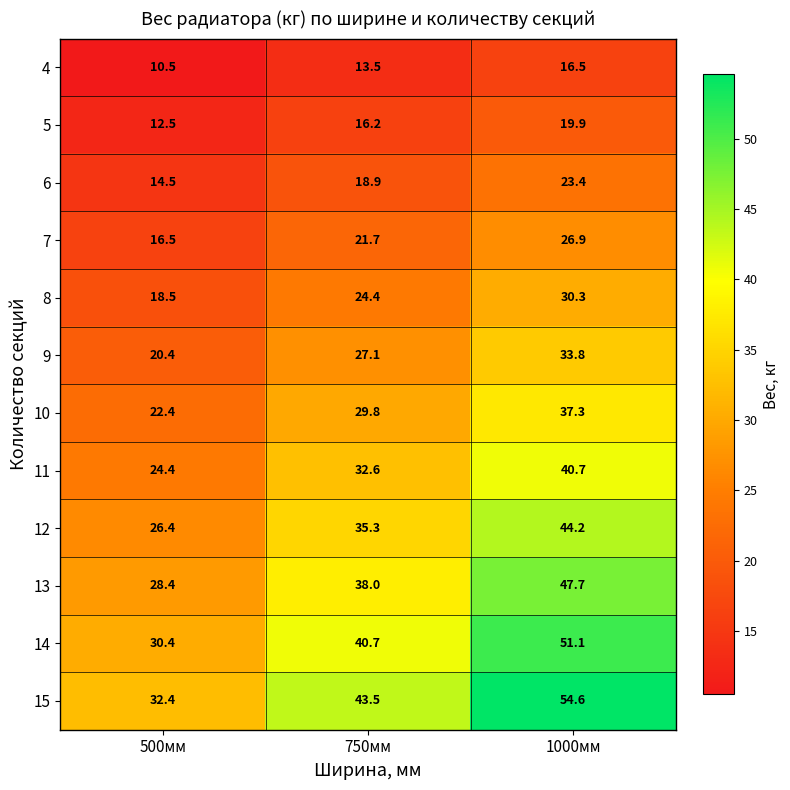

At which label does 4 first exceed 13?

750мм